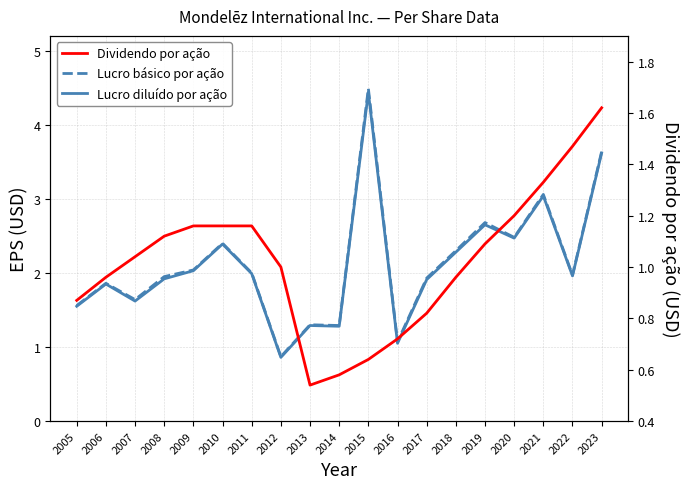

Reading right to left, list all the values displayed in this chart.

Lucro diluído por ação: 2023=3.6	2022=2.0	2021=3.0	2020=2.5	2019=2.6	2018=2.3	2017=1.9	2016=1.1	2015=4.4	2014=1.3	2013=1.3	2012=0.9	2011=2.0	2010=2.4	2009=2.0	2008=1.9	2007=1.6	2006=1.9	2005=1.6
Lucro básico por ação: 2023=3.6	2022=2.0	2021=3.1	2020=2.5	2019=2.7	2018=2.3	2017=1.9	2016=1.1	2015=4.5	2014=1.3	2013=1.3	2012=0.9	2011=2.0	2010=2.4	2009=2.0	2008=1.9	2007=1.6	2006=1.9	2005=1.6
Dividendo por ação: 2023=1.6	2022=1.5	2021=1.3	2020=1.2	2019=1.1	2018=1.0	2017=0.8	2016=0.7	2015=0.6	2014=0.6	2013=0.5	2012=1.0	2011=1.2	2010=1.2	2009=1.2	2008=1.1	2007=1.0	2006=1.0	2005=0.9